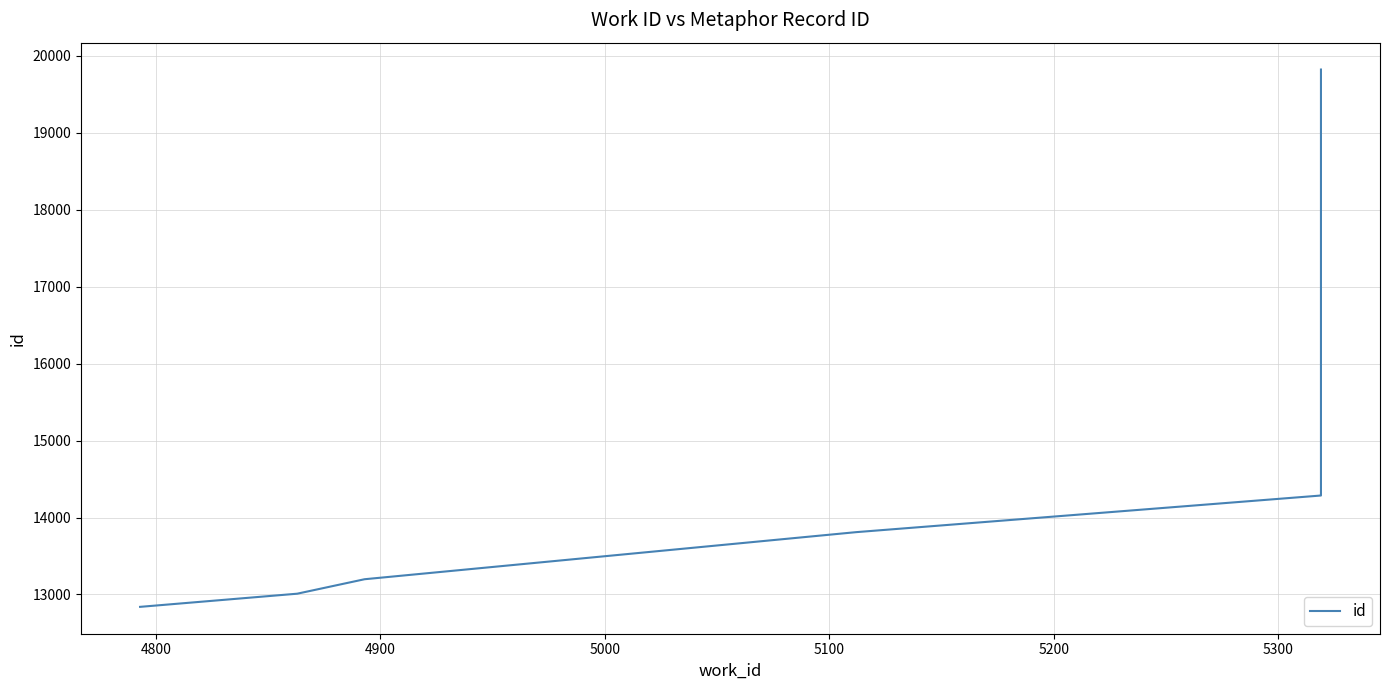

Count the number of categories in the chart.

7